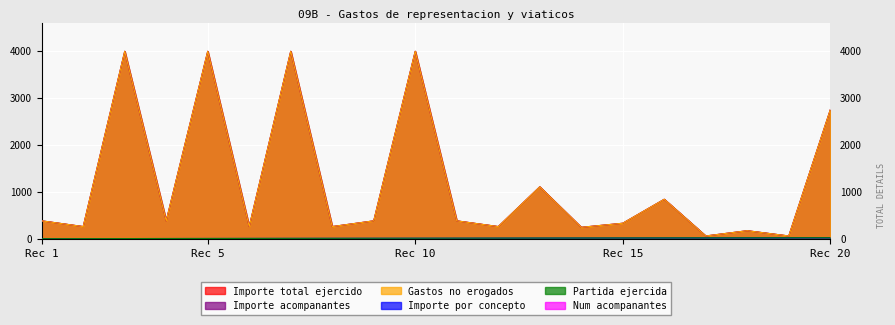

Where is Gastos no erogados nearest to the value 2022?

Rec 20